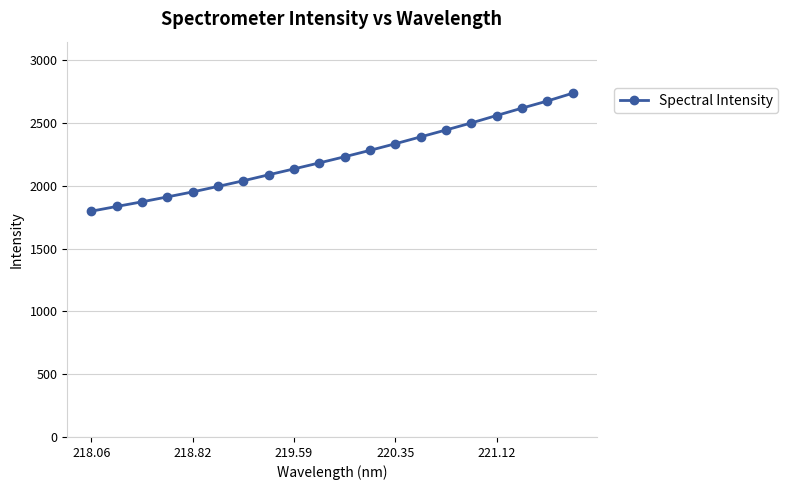

Reading left to right, list all the values displayed in this chart.

1798.3	1835.9	1872.9	1912.0	1951.8	1995.6	2040.5	2088.1	2135.1	2182.8	2231.8	2282.7	2335.3	2390.1	2445.0	2500.9	2560.3	2618.9	2675.6	2737.8